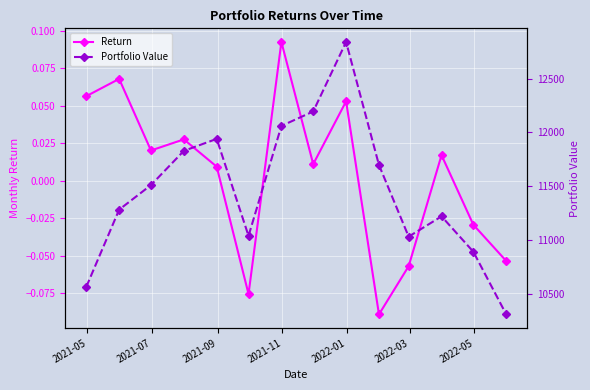

True or false: Return has more than 0 points higher than both neighbors.

True